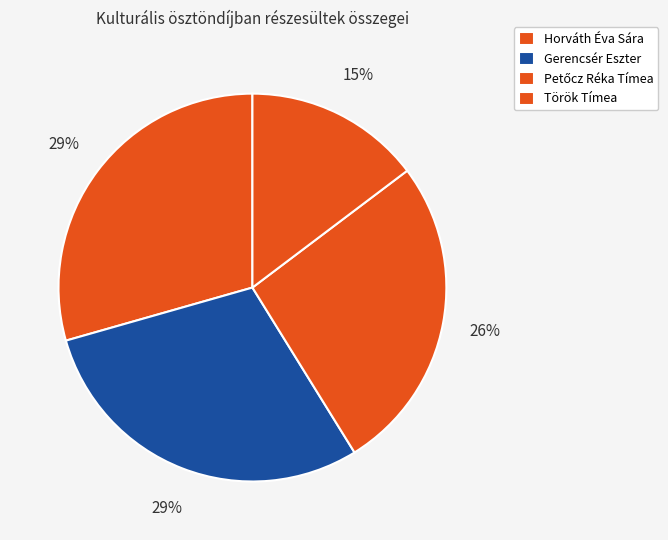

To the nearest percent, what portion does Török Tímea represent?

15%